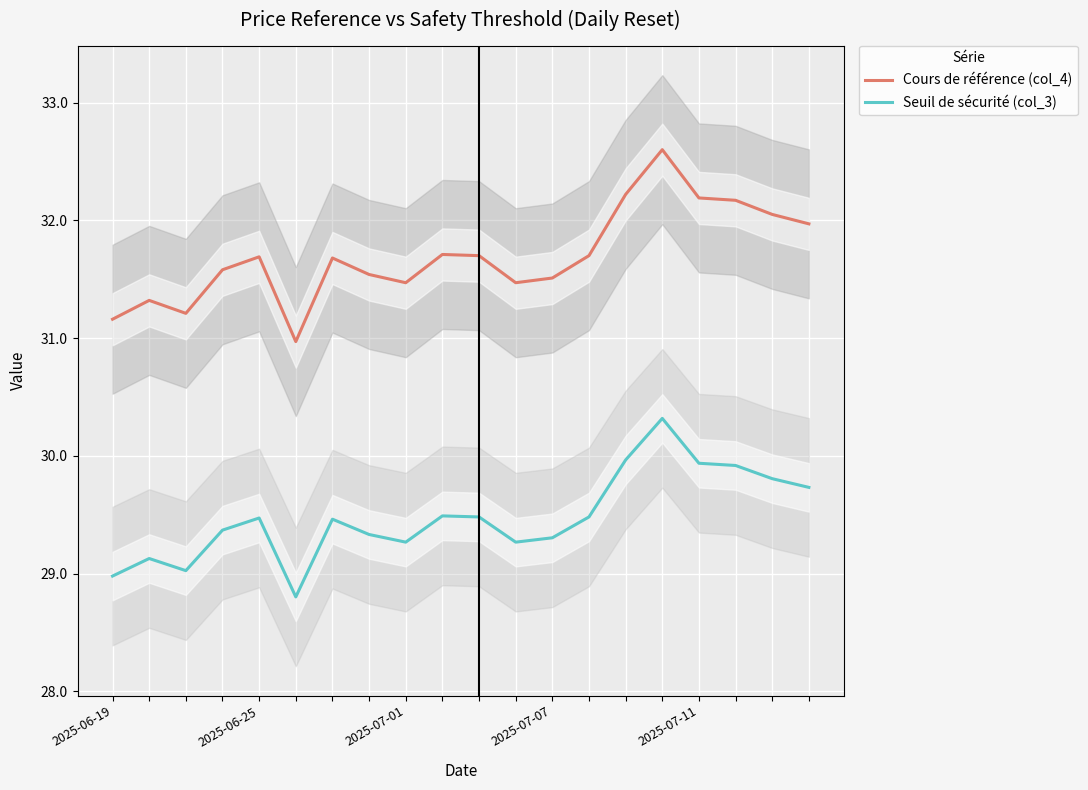

True or false: Cours de référence (col_4) and Seuil de sécurité (col_3) intersect in this chart.

False